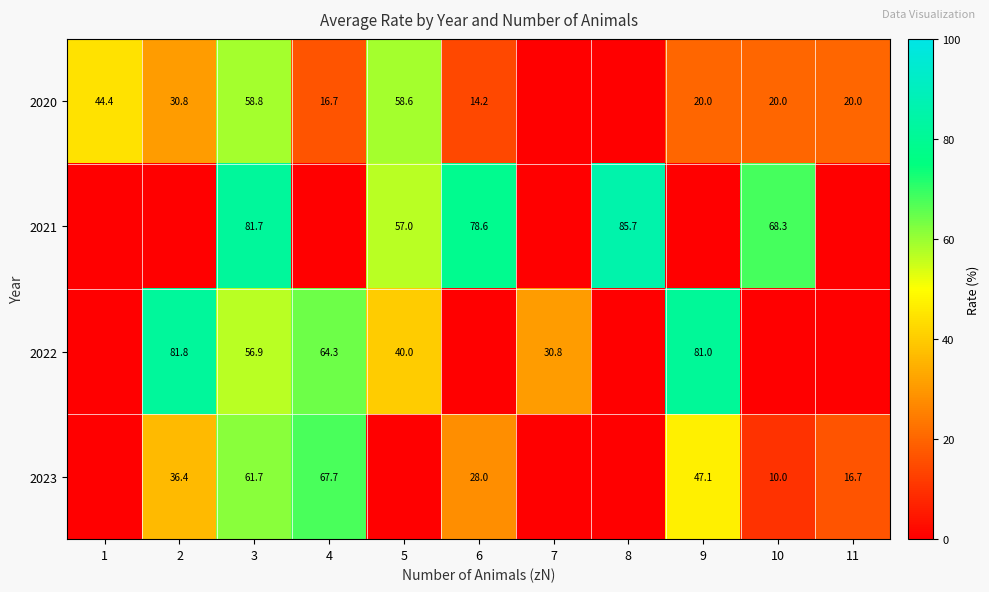

Is it true that 2020 equals 4.8 at 10?

False